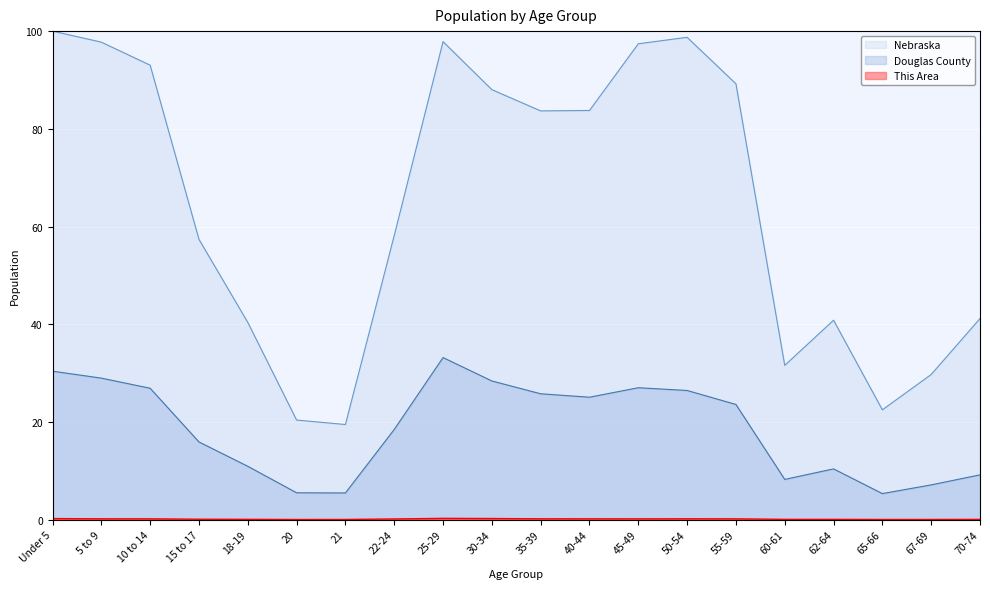

What is the maximum value shown in the chart?

100.0